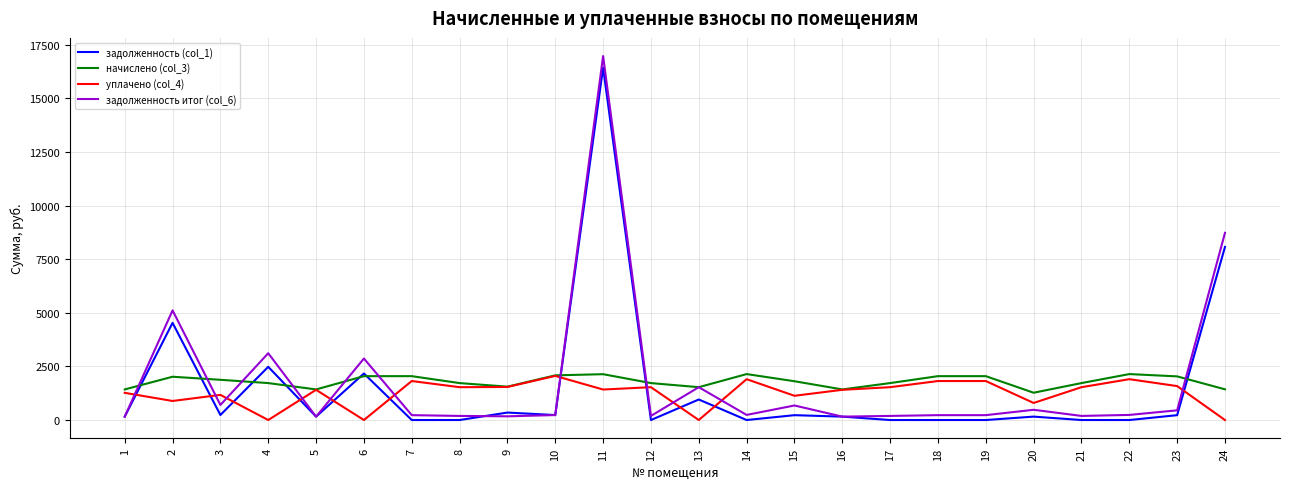

Does the chart display data point markers on the line(s)?

No